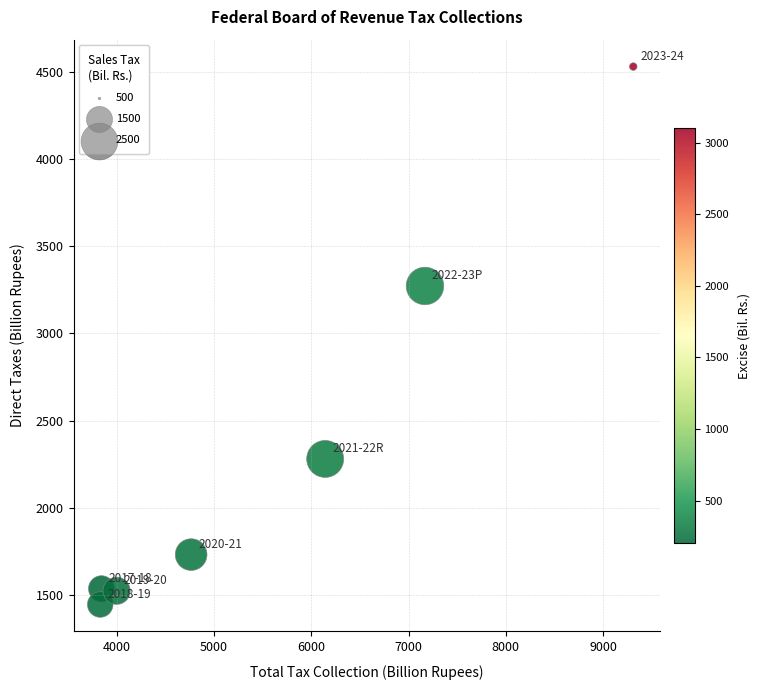

What Y value in the scatter plot is closest to 2988?

3272.4